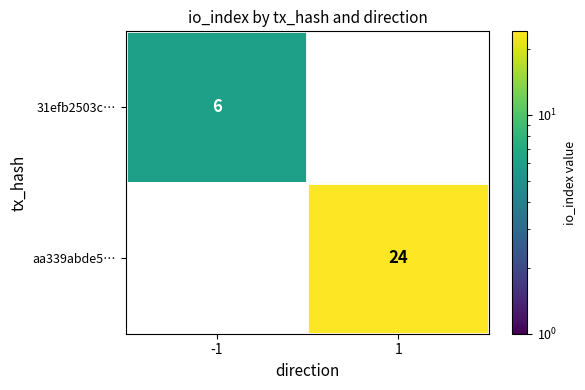

Is it true that aa339abde5… equals -11 at -1?

False